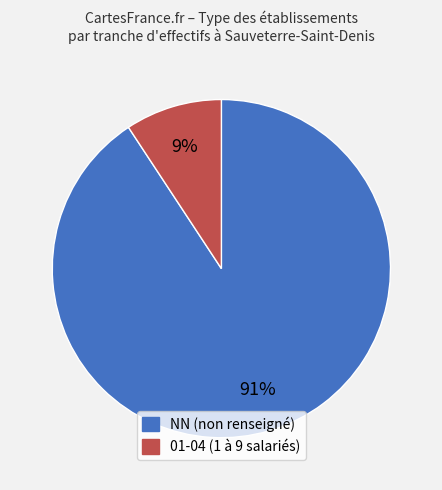

How many segments does this pie chart have?

2